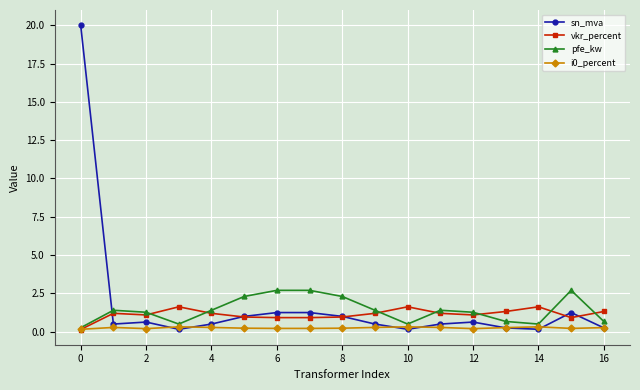

List the series in order of their peak value, lowest first.

i0_percent, vkr_percent, pfe_kw, sn_mva